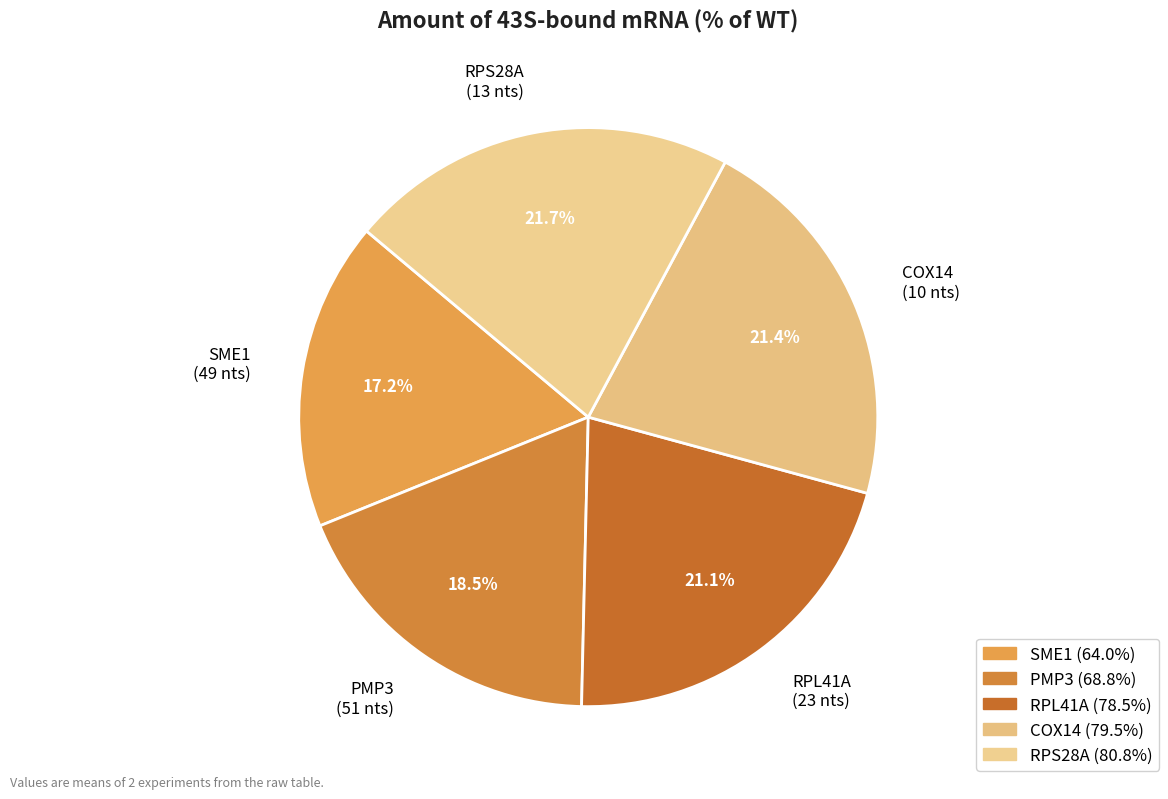

Does any single category account for the majority?

No